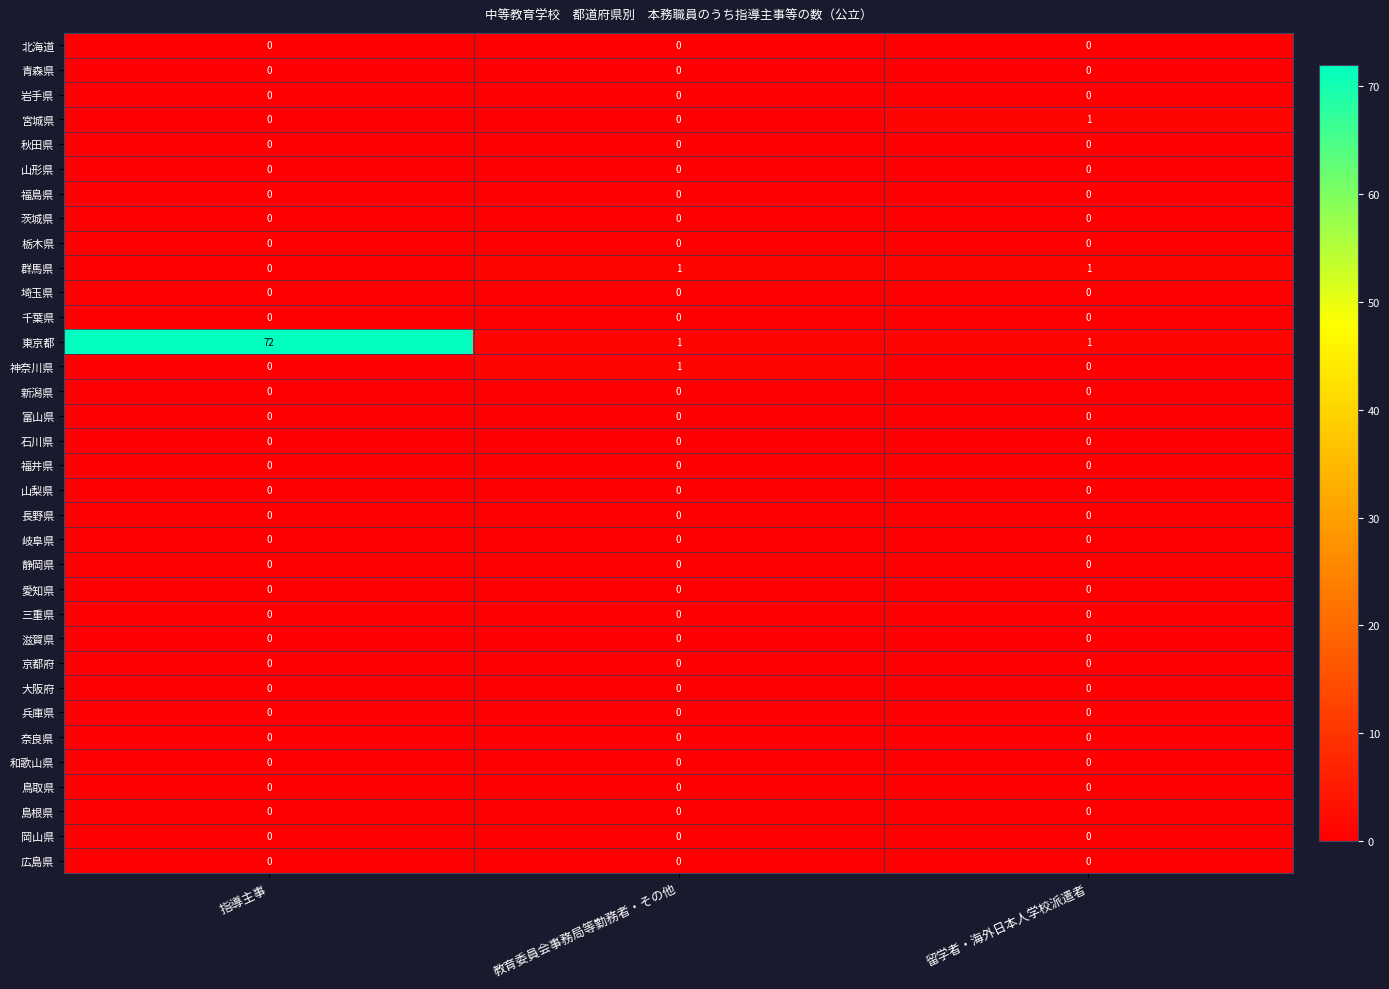

Which series has the largest total across all categories?

東京都